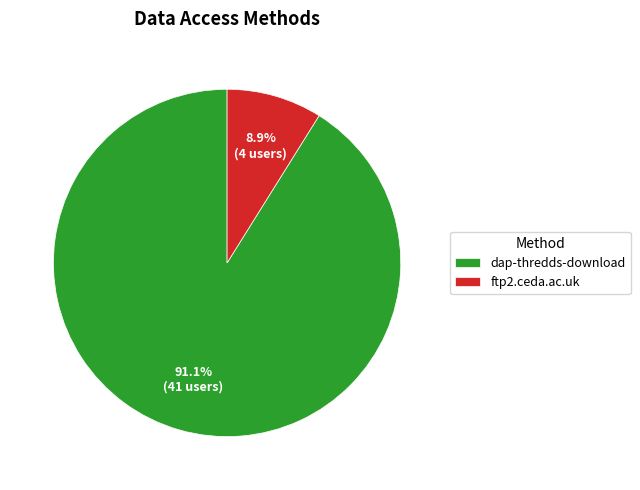

Is it true that ftp2.ceda.ac.uk is 9% of the pie?

True